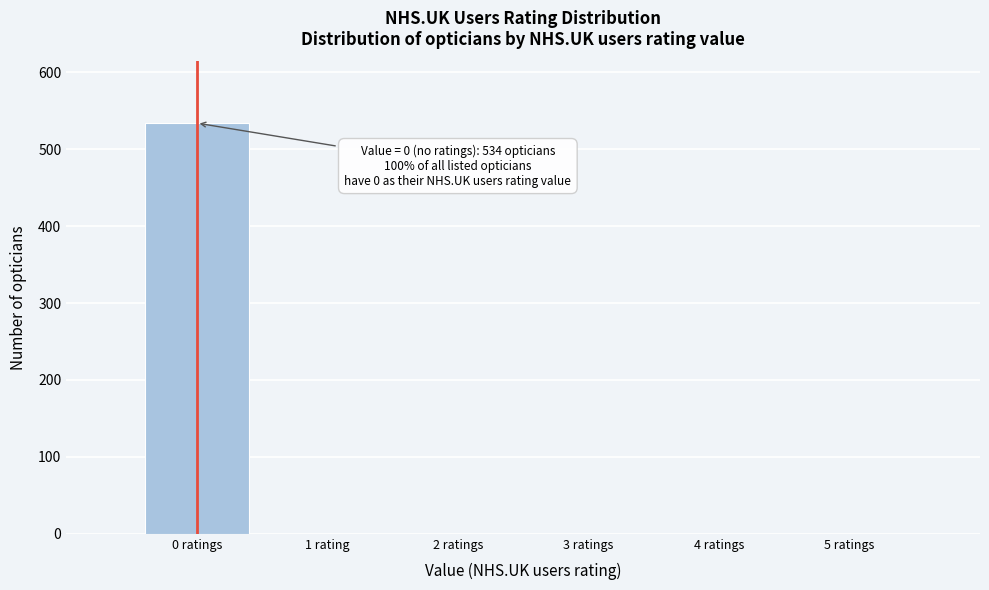

Reading left to right, what are all the values shown in this chart?

0 ratings=534	1 rating=0	2 ratings=0	3 ratings=0	4 ratings=0	5 ratings=0